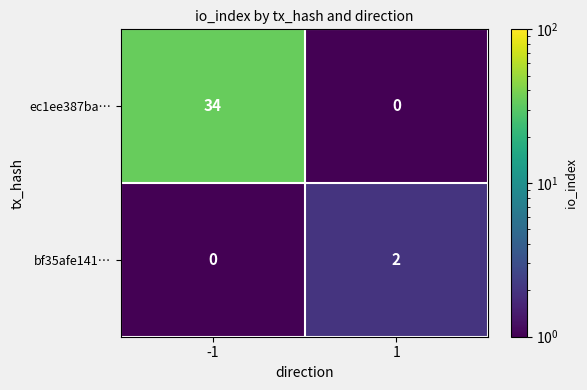

Which series has the largest total across all categories?

ec1ee387ba…